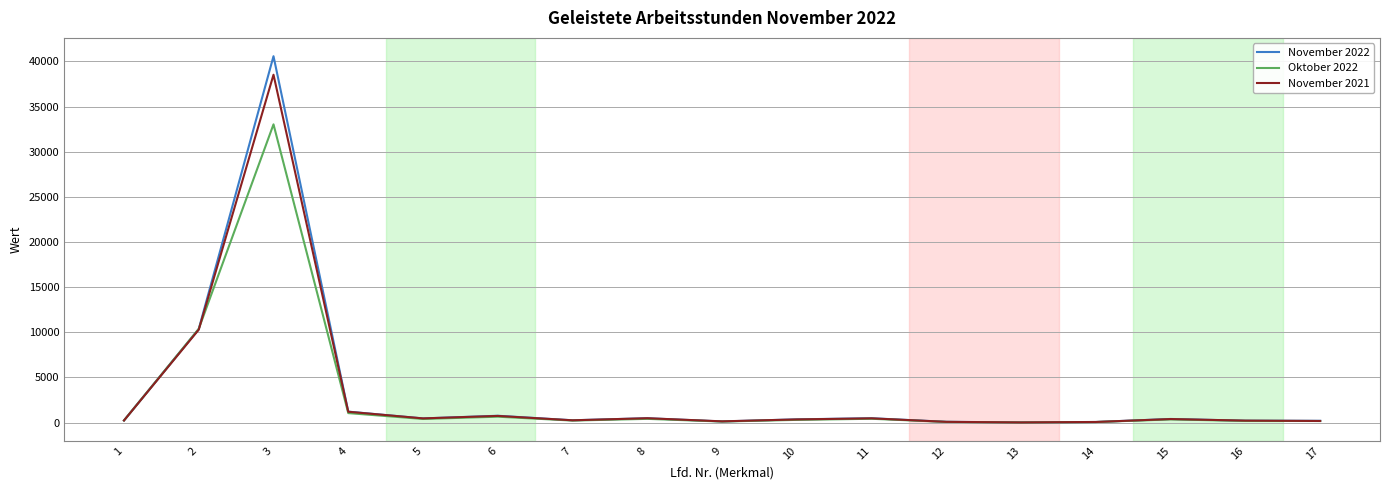

At which category is the sum across all series the highest?

3